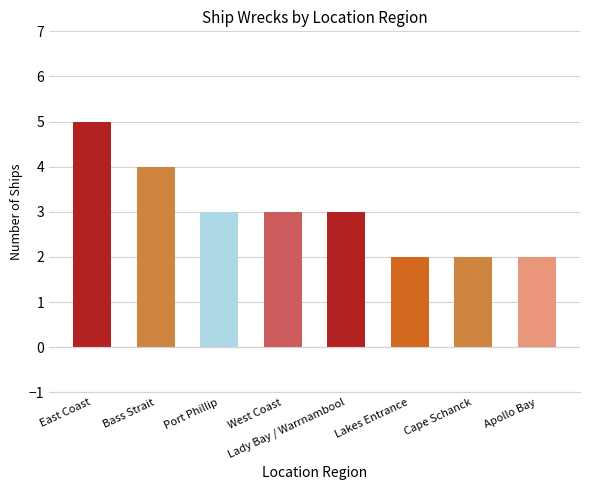

What is the difference between the maximum and minimum values?

3